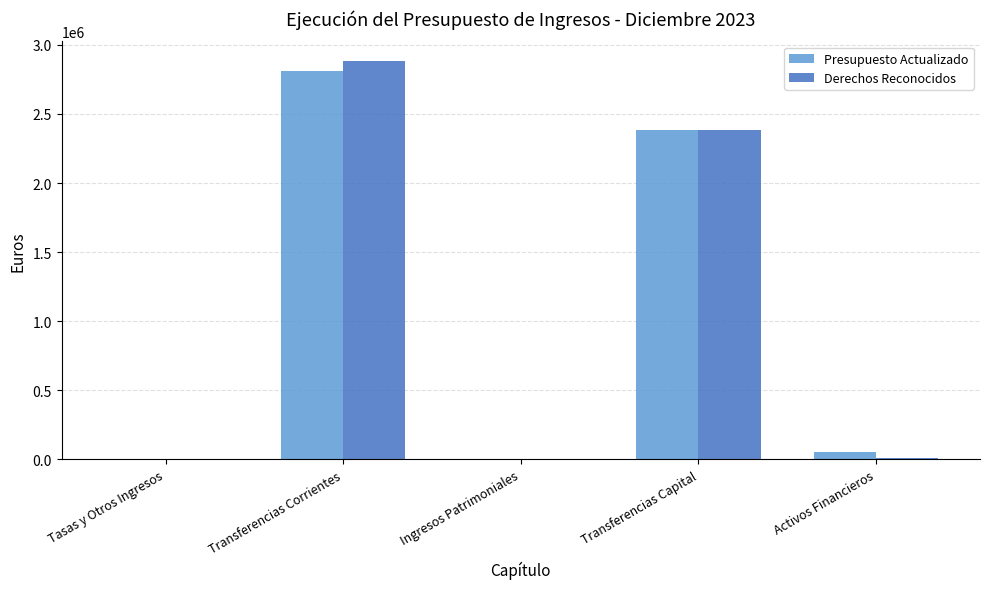

What is the difference between the Derechos Reconocidos values at Tasas y Otros Ingresos and Transferencias Capital?

2380361.2